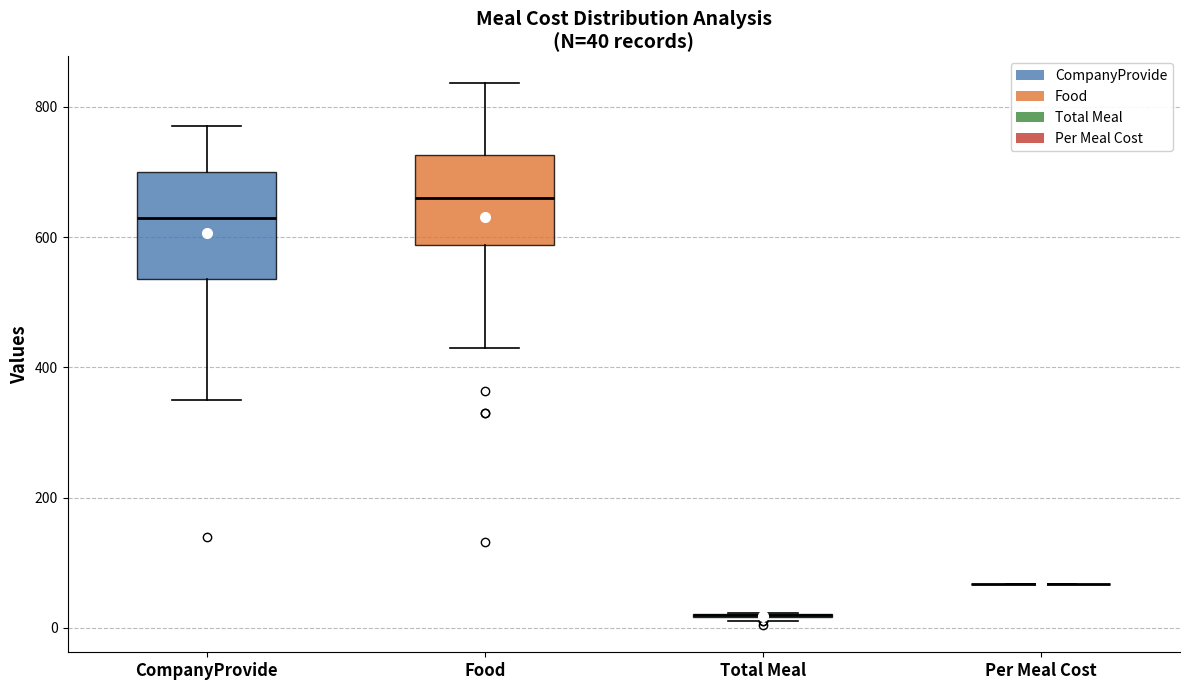

Which box is the tallest, from its lower edge to its upper edge?

CompanyProvide